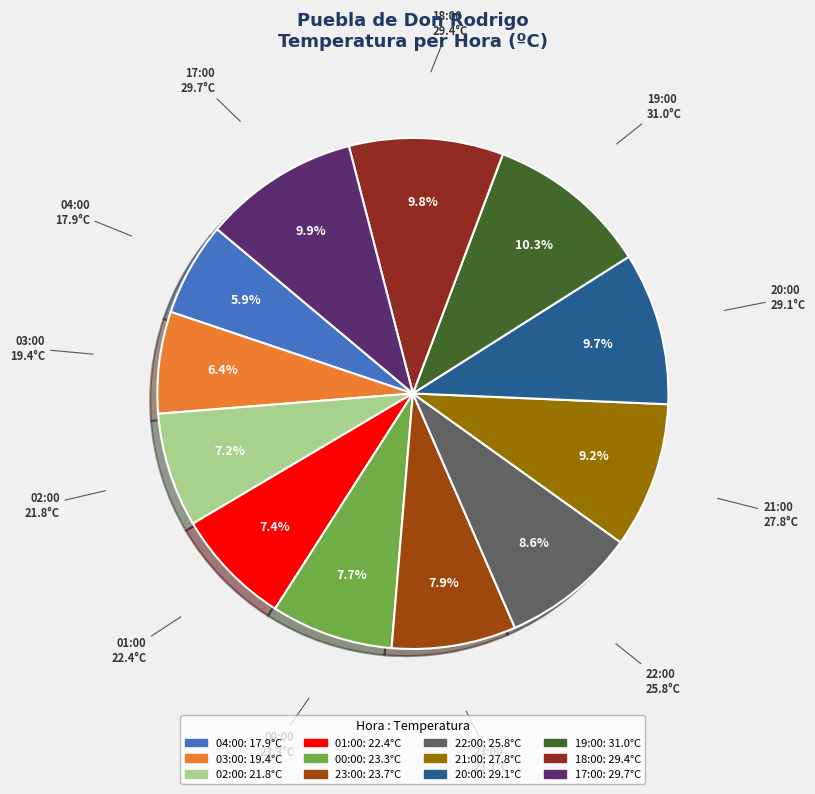

Does any single category account for the majority?

No